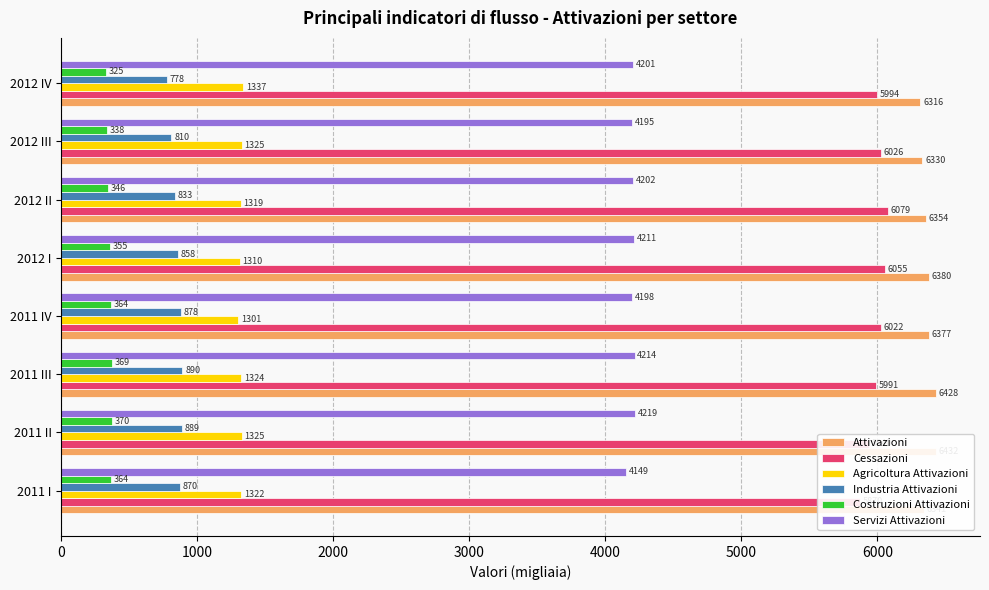

Which series has the largest total across all categories?

Attivazioni